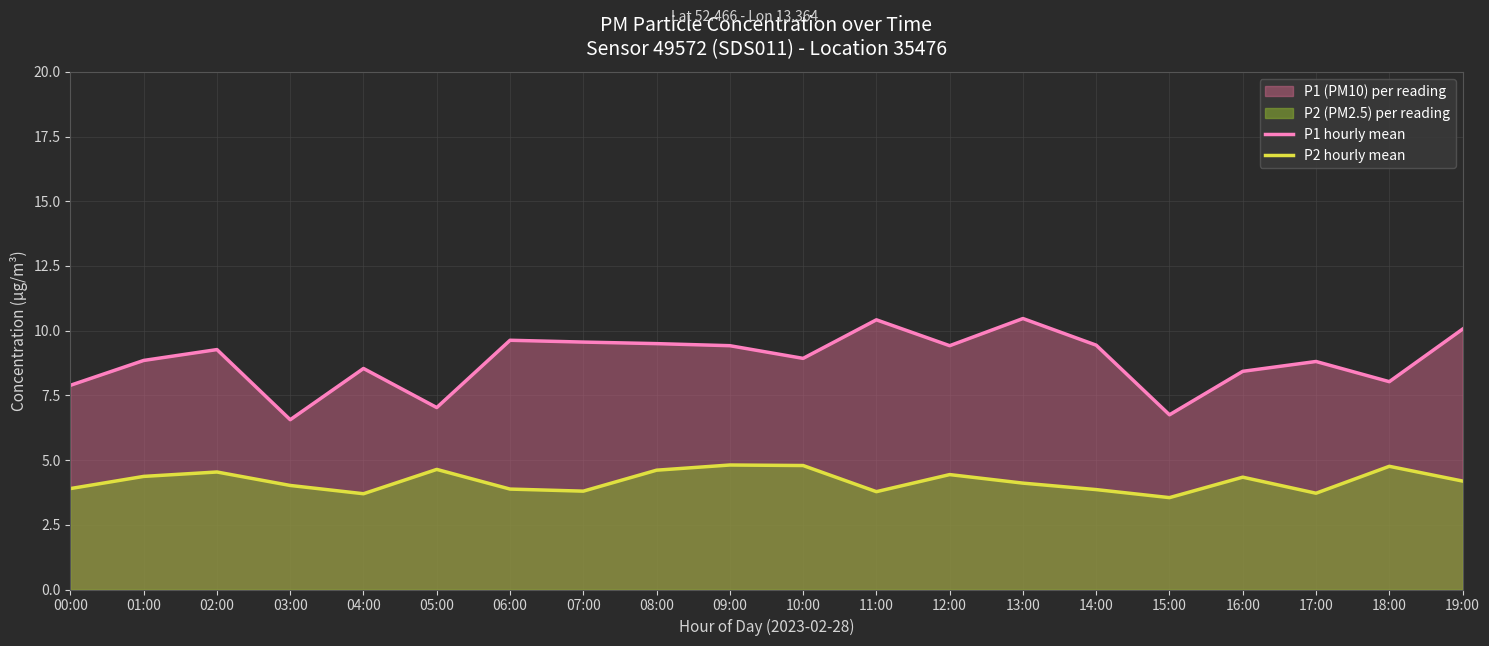

What is the difference between the highest and lowest values at 12:00?

5.0